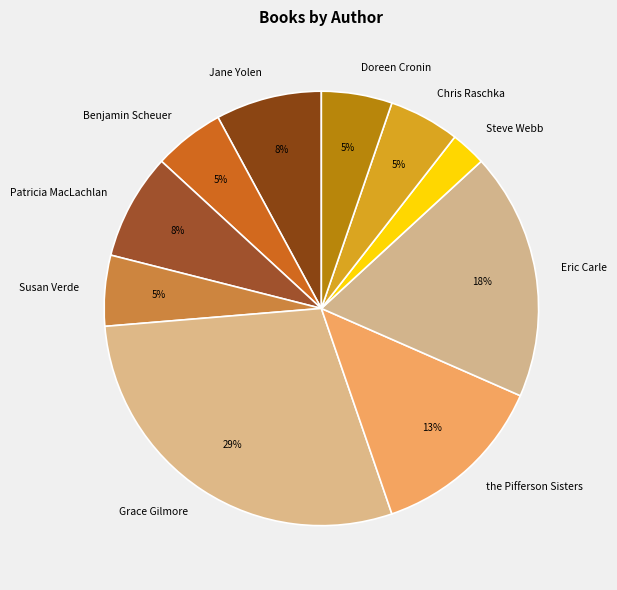

Approximately how many times larger is the value at Grace Gilmore compared to Eric Carle?

1.6